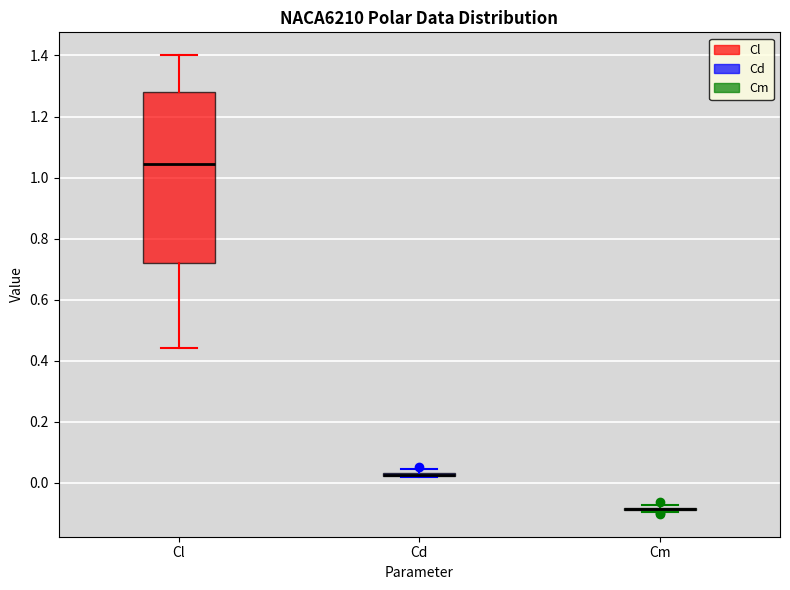

Where is the lower edge of the box for Cd on the y-axis? The values are not printed on the chart, so give them approximately, as read against the axis.

0.02